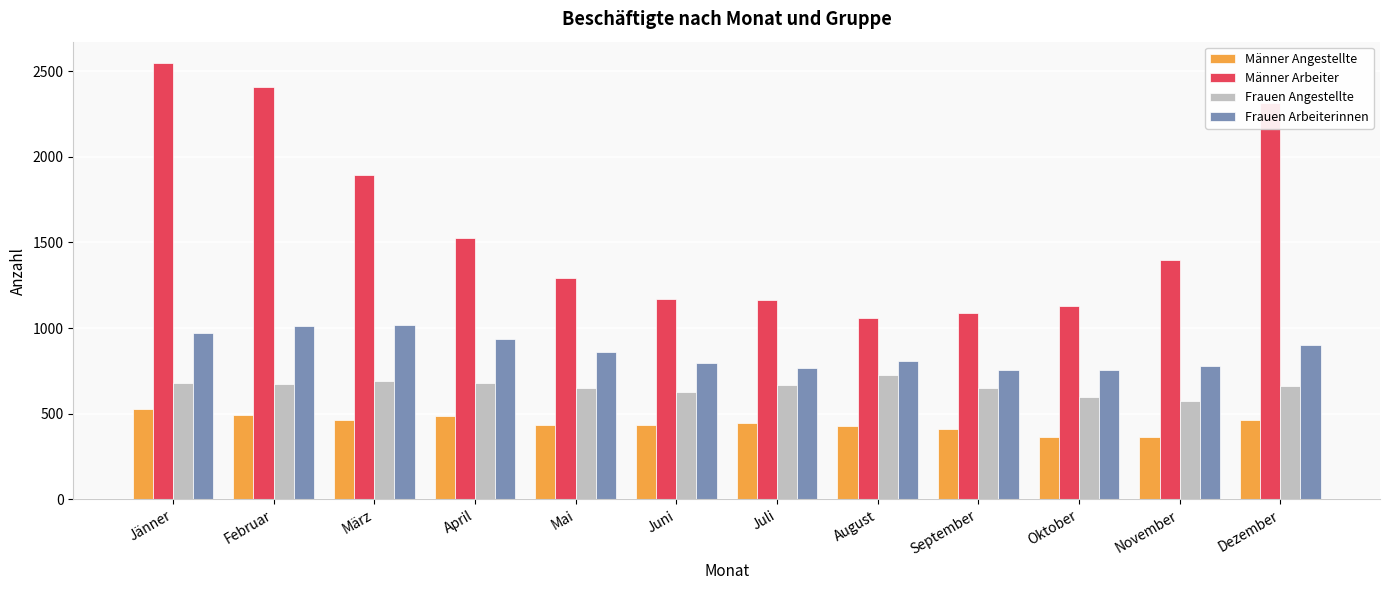

List the series in order of their overall mean, lowest first.

Männer Angestellte, Frauen Angestellte, Frauen Arbeiterinnen, Männer Arbeiter